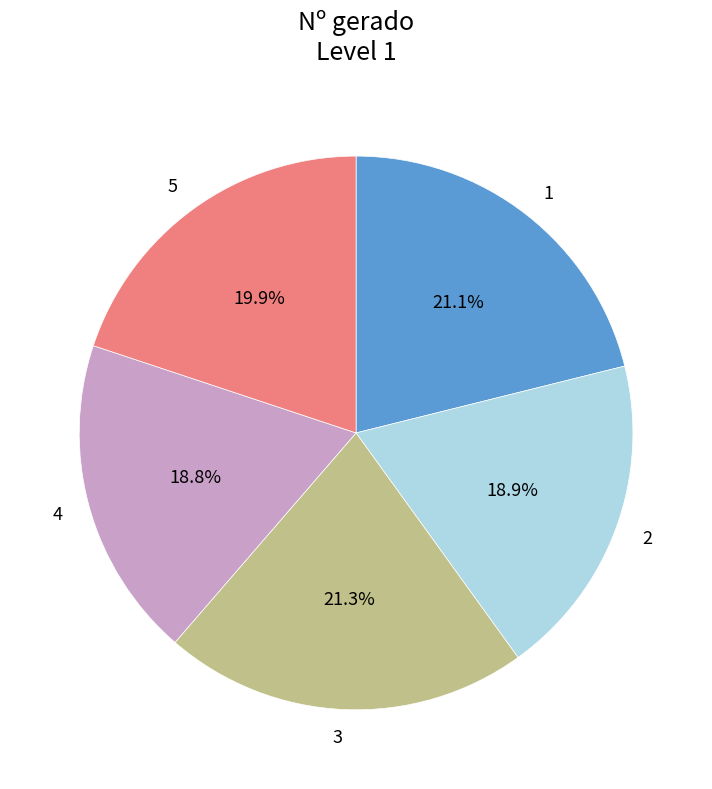

What is the ratio of the value at 2 to the value at 3?

0.9